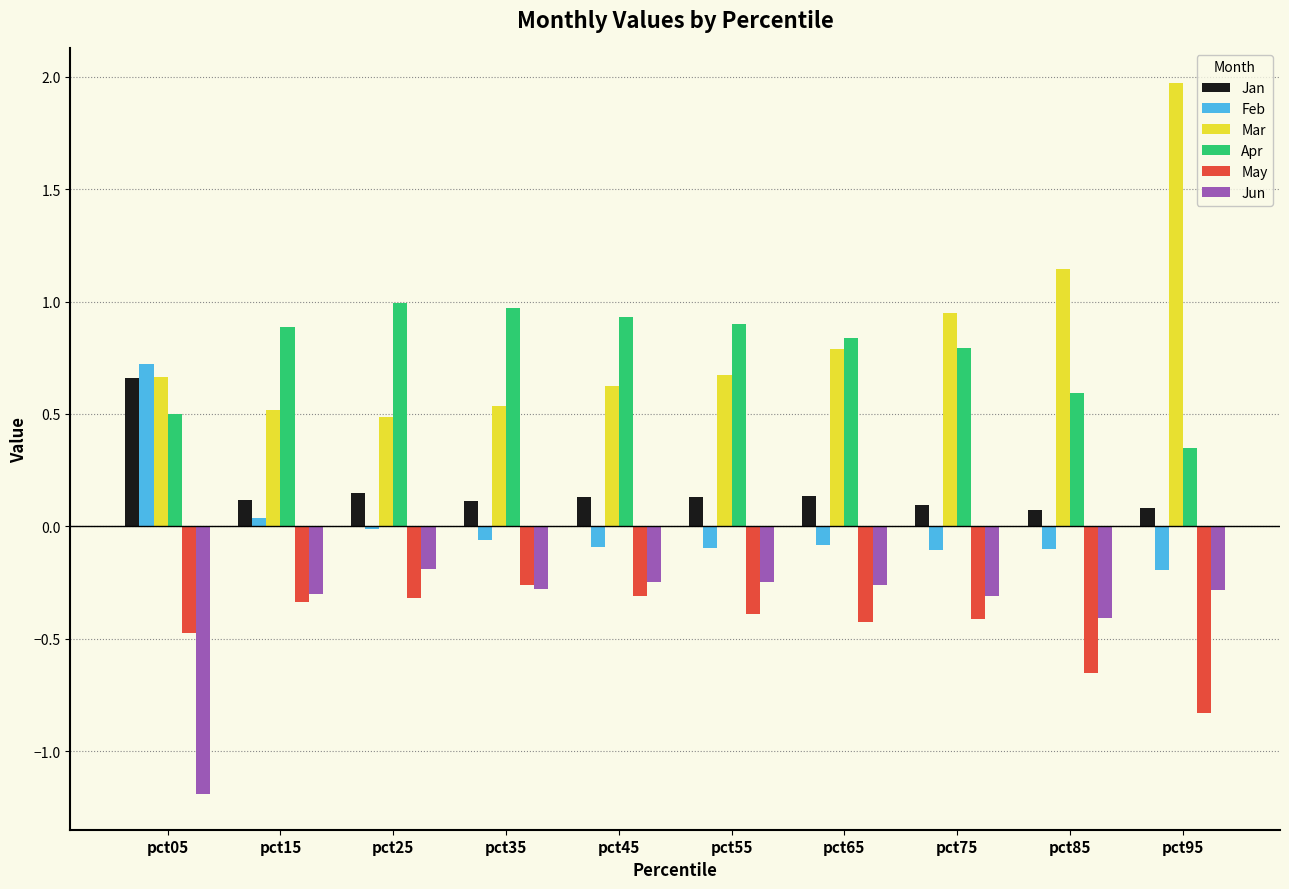

True or false: Jun has a value of -0.2 at pct25.

True